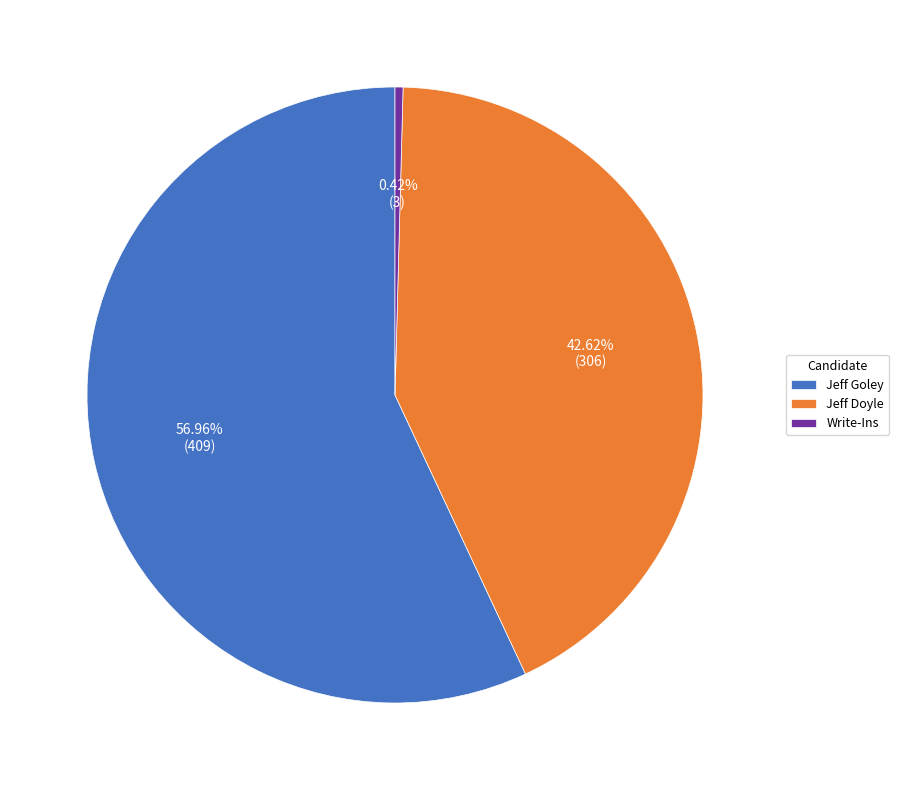

Between Jeff Goley and Write-Ins, which is larger?

Jeff Goley